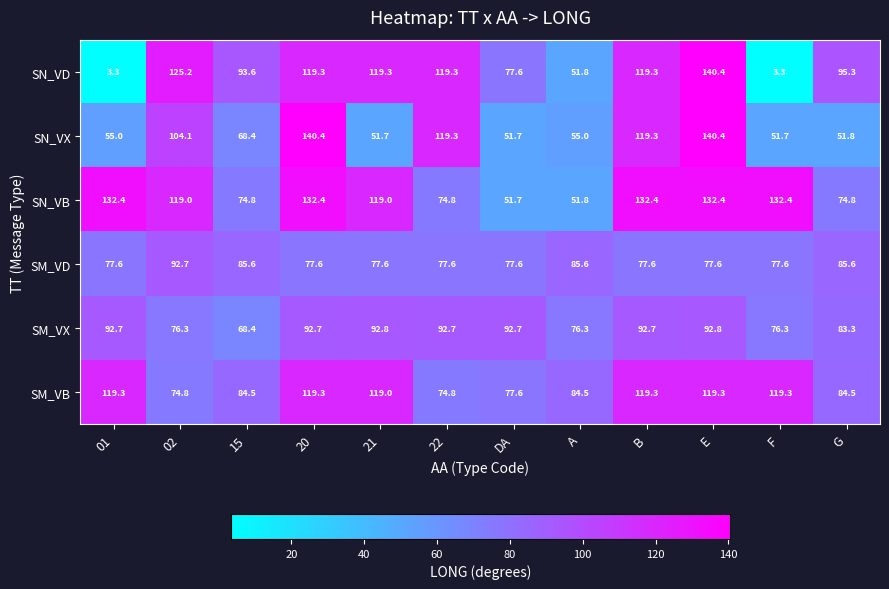

What is the minimum value for SM_VX?

68.4